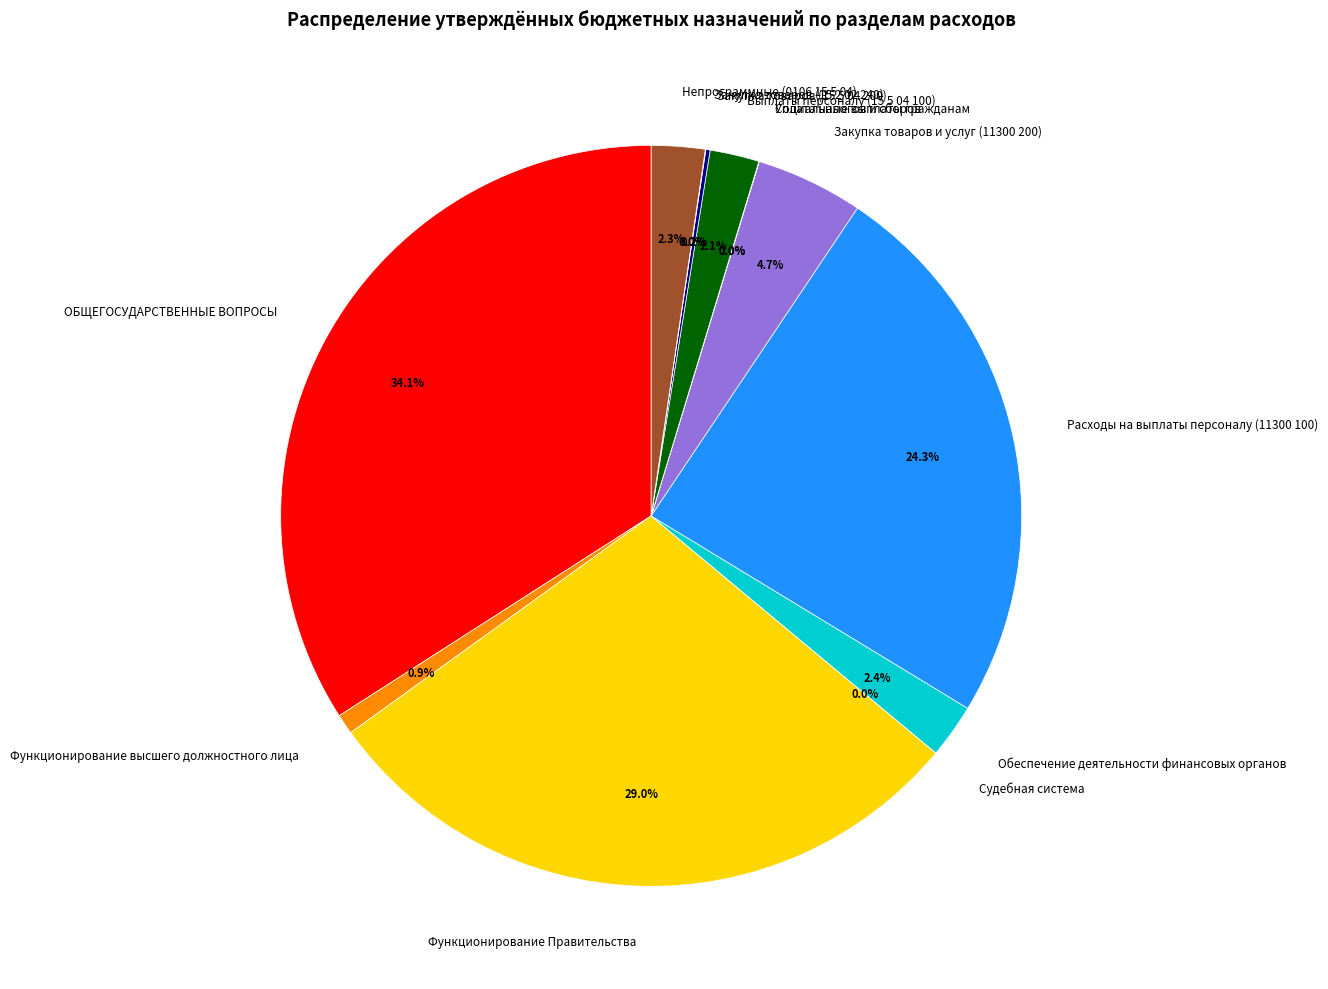

Between Закупка товаров и услуг (11300 200) and Функционирование высшего должностного лица, which is larger?

Закупка товаров и услуг (11300 200)